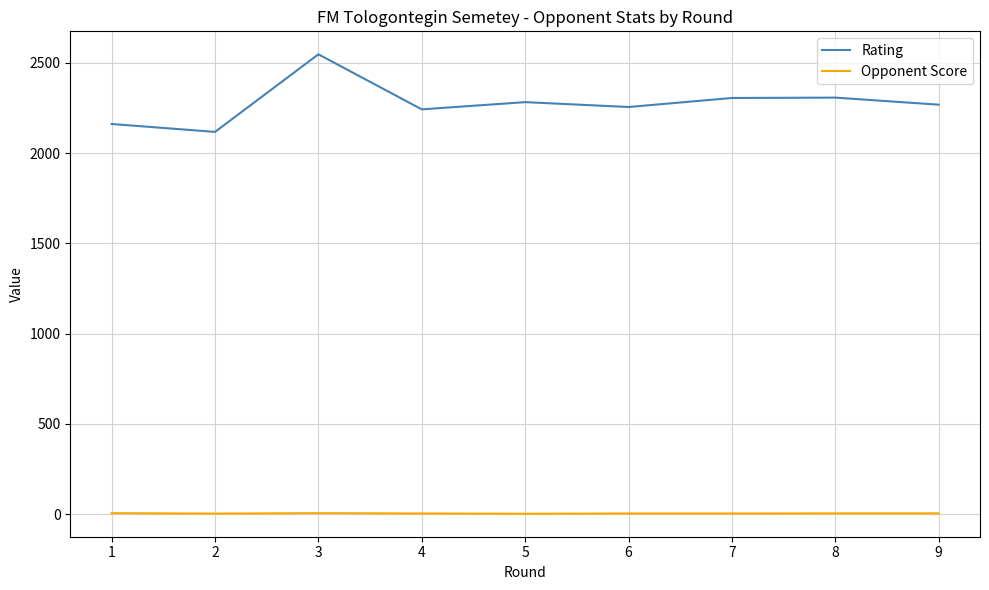

What is the maximum value shown in the chart?

2548.0